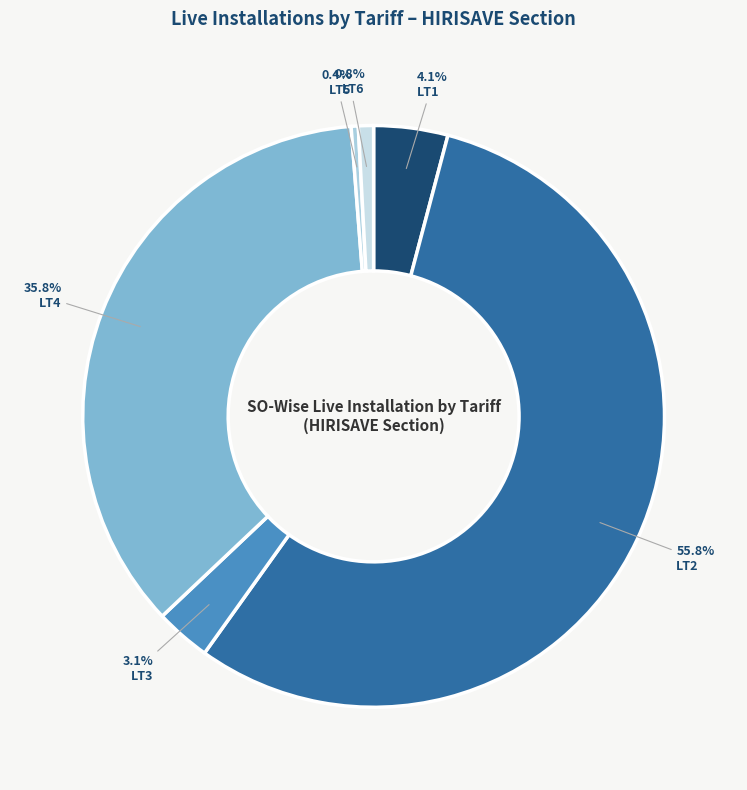

The LT1 slice represents 1% of the pie. True or false?

False